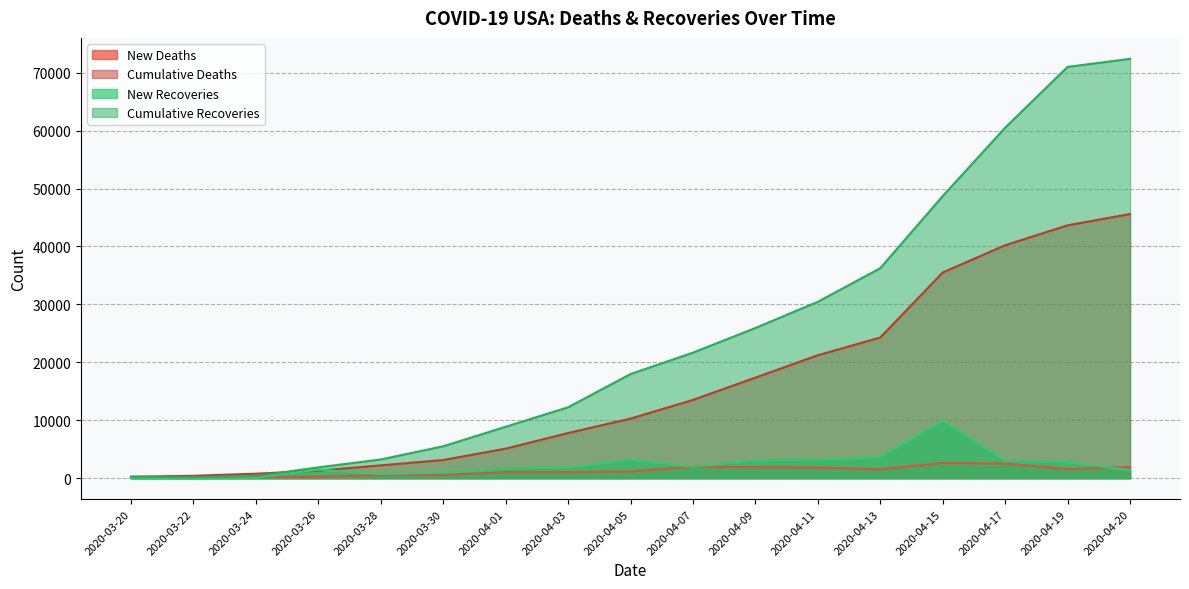

How many interior local valleys does the Cumulative Recoveries series have?

1